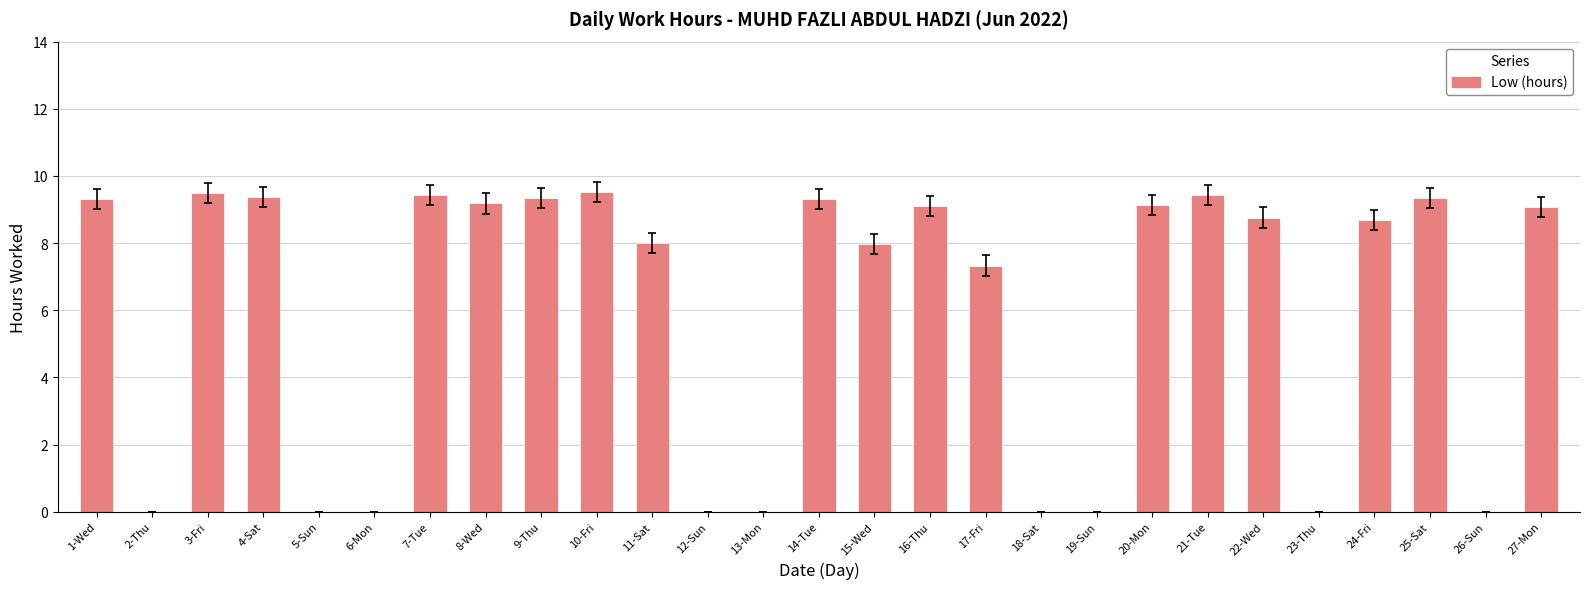

What is the sum of the values at 6-Mon and 20-Mon?

9.1